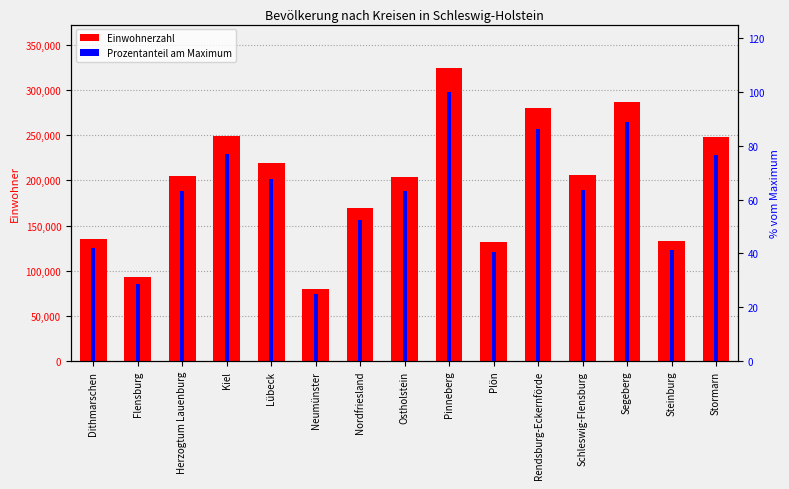

How many data points in Prozentanteil am Maximum are above 63?

9